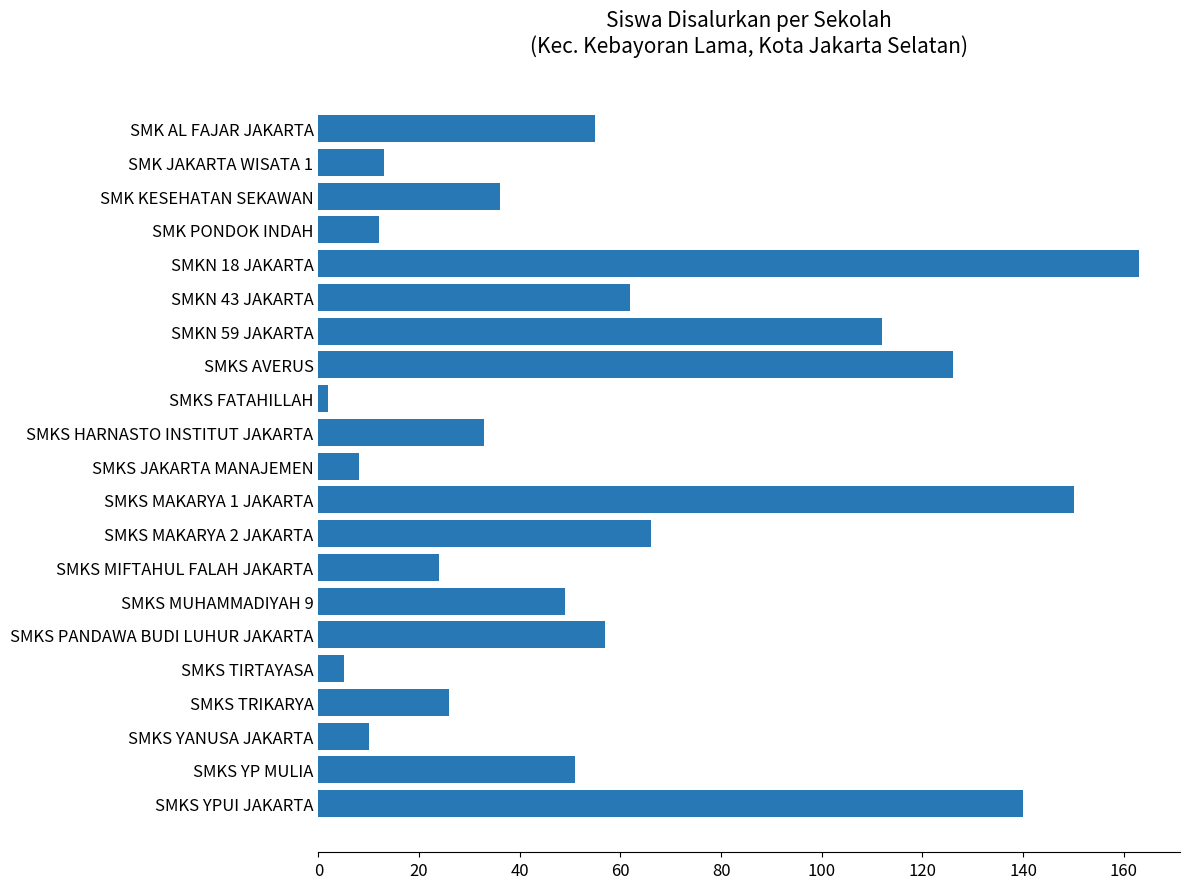

Which label corresponds to the largest value in the chart?

SMKN 18 JAKARTA